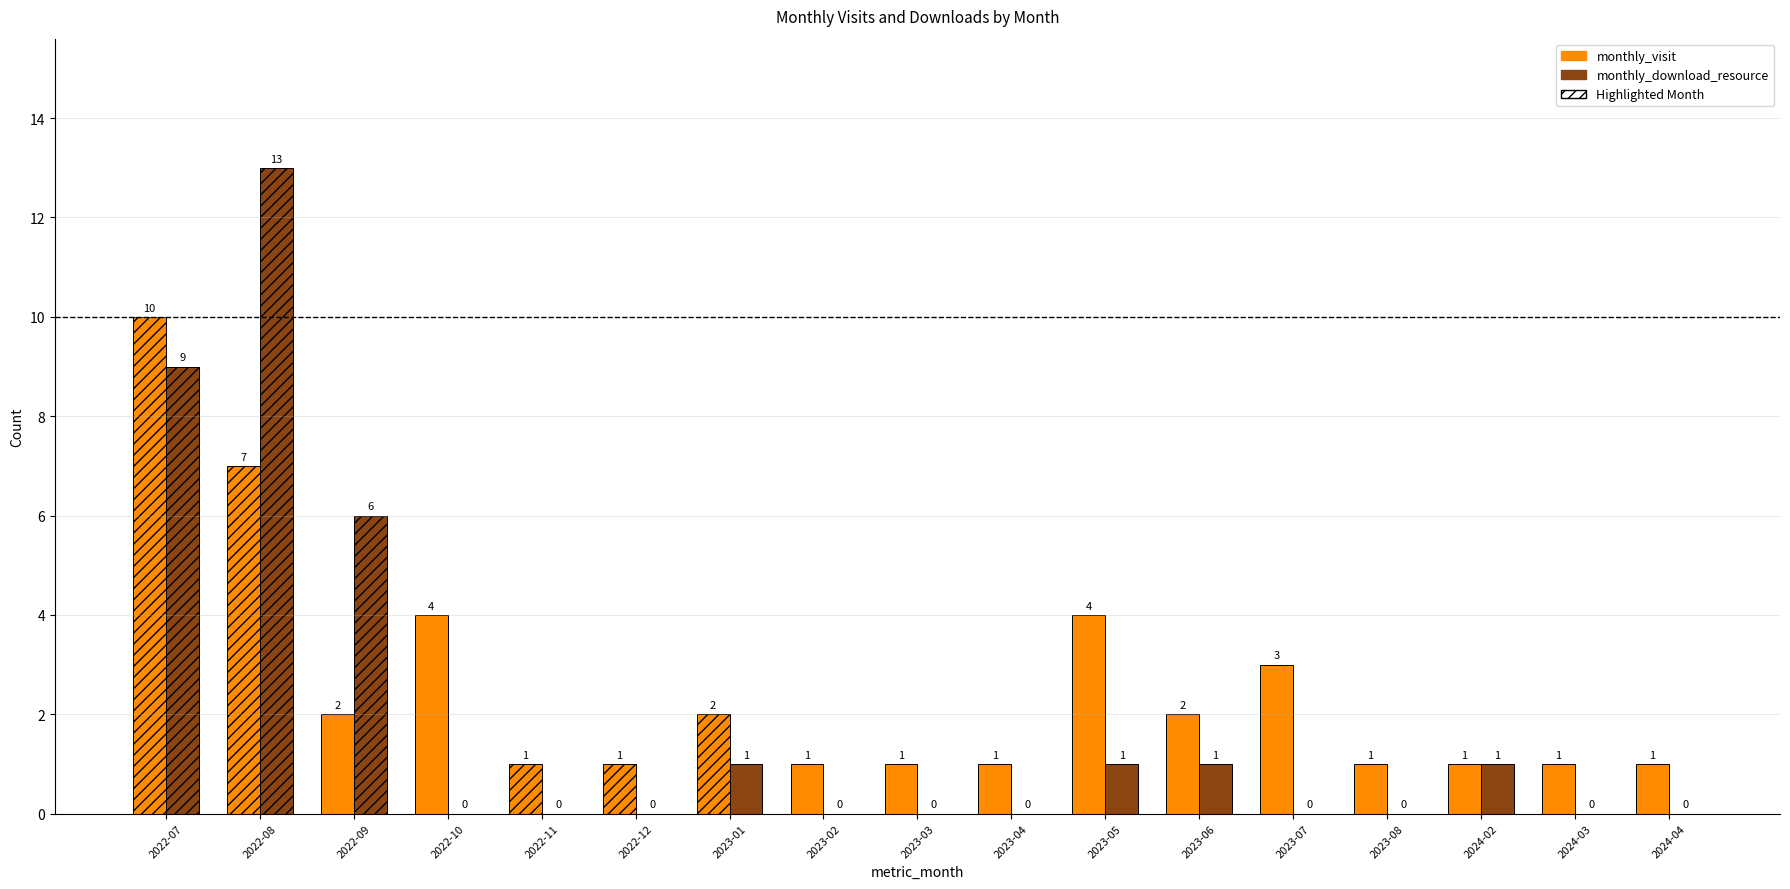

At which label is monthly_download_resource closest to 6?

2022-09